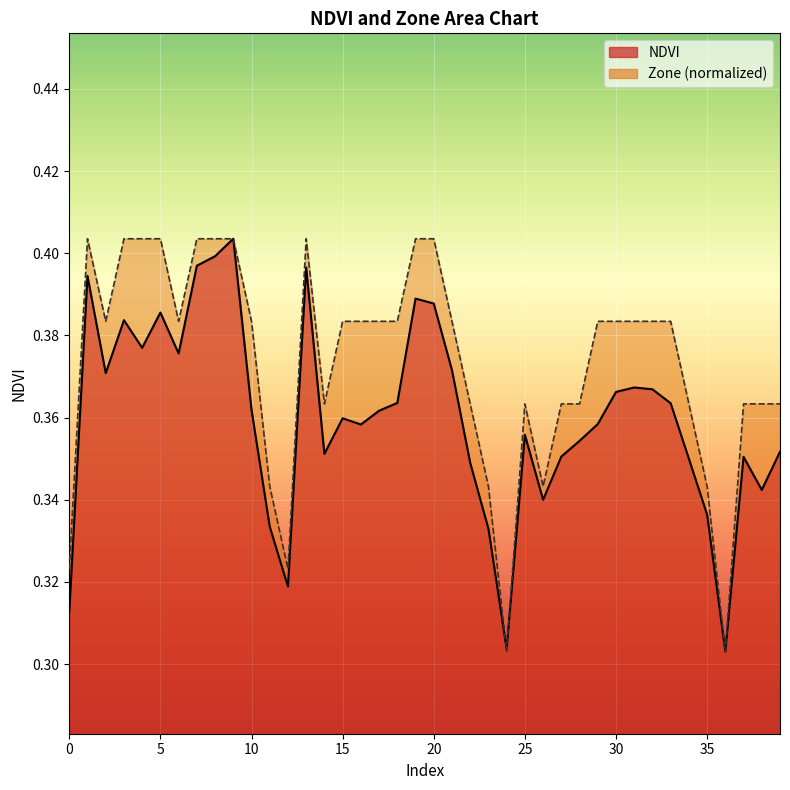

The NDVI series shows 0.4 at 10. True or false?

True